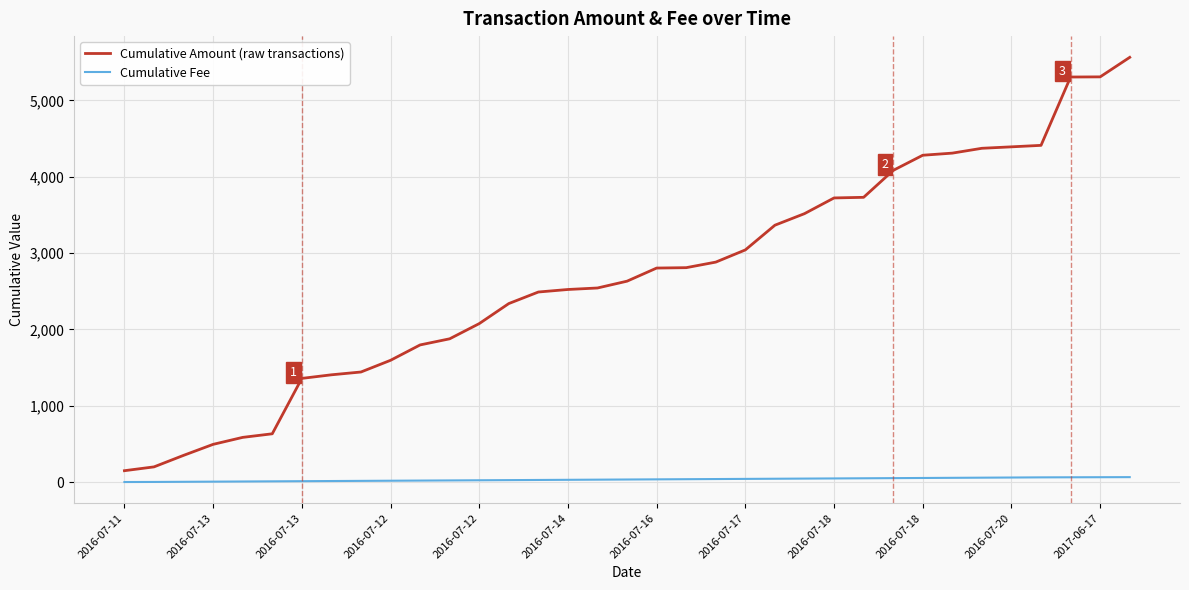

What is the lowest value of the Cumulative Amount (raw transactions) series?

150.3